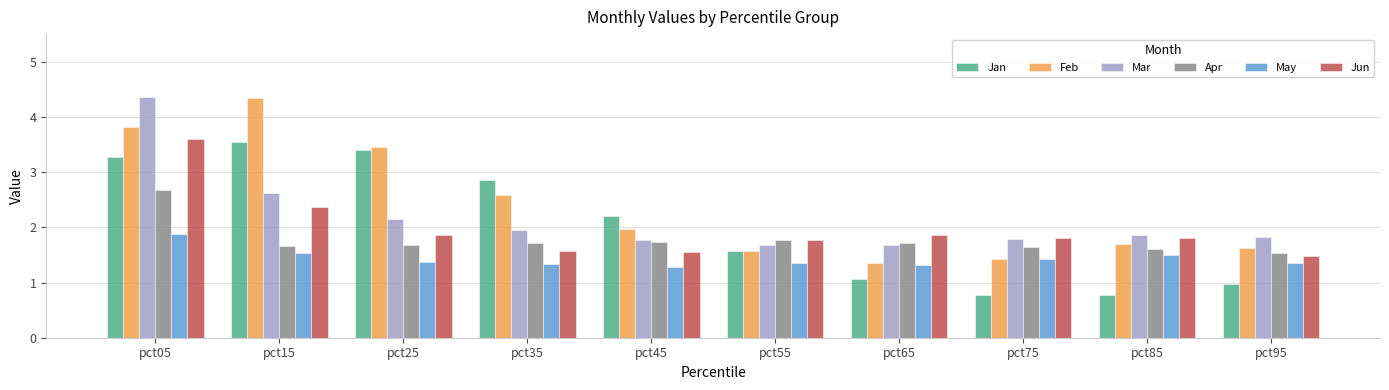

At which category is the sum across all series the highest?

pct05